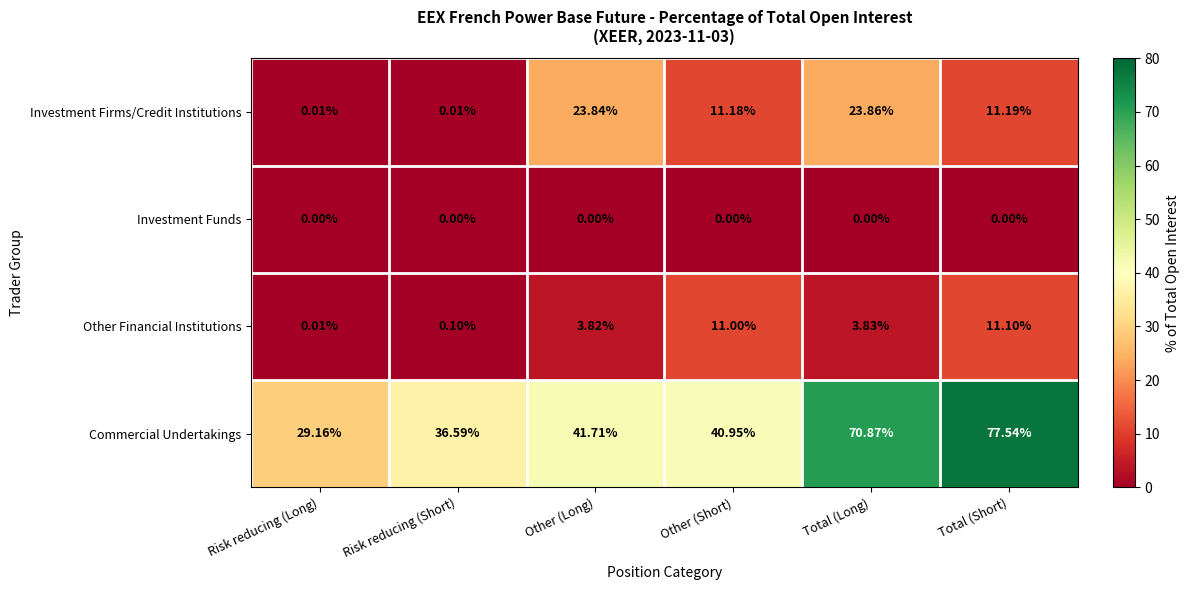

Which series has the largest total across all categories?

Commercial Undertakings